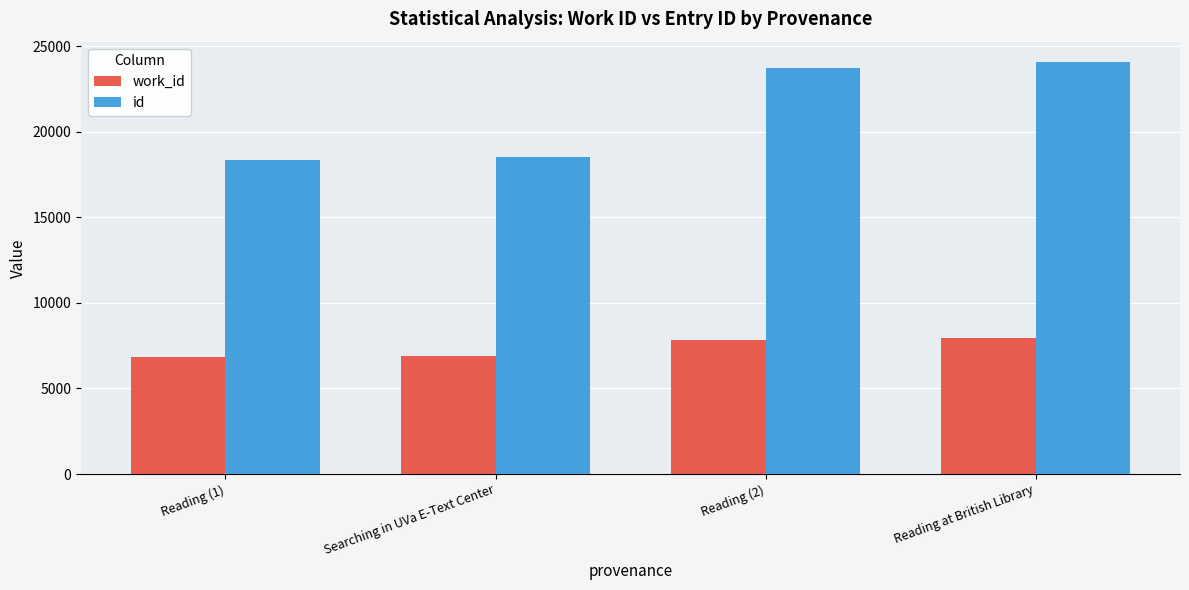

What is the maximum value for id?

24065